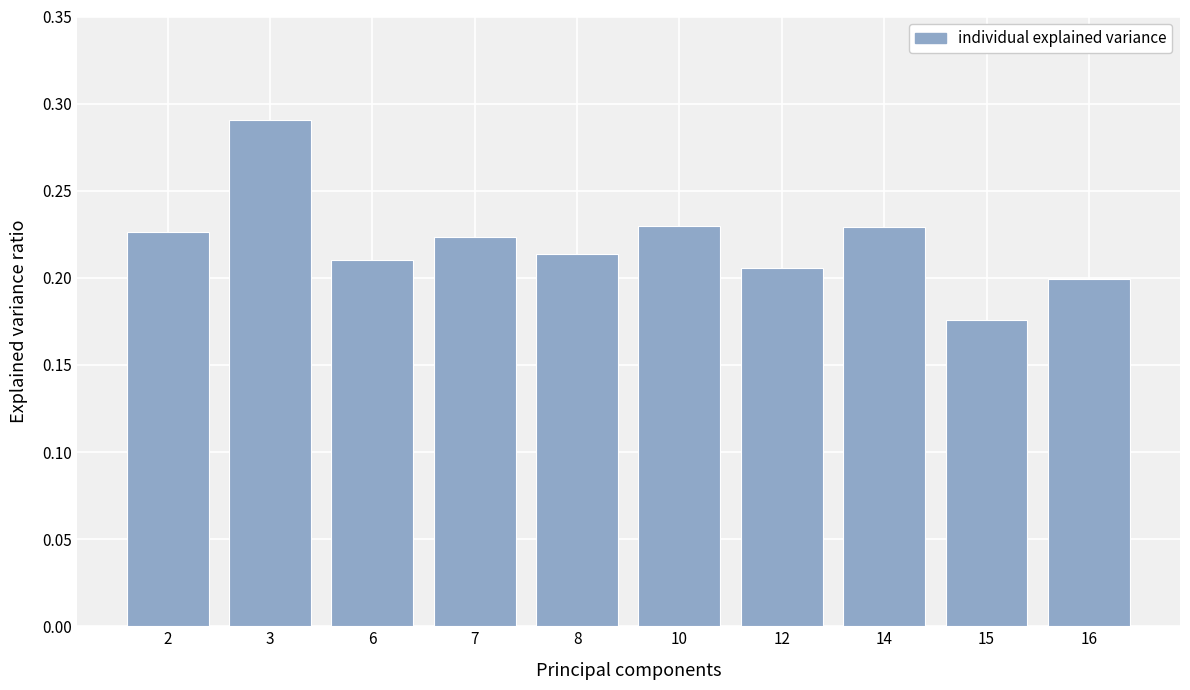

The chart shows a value of 0.2 at 6. True or false?

True